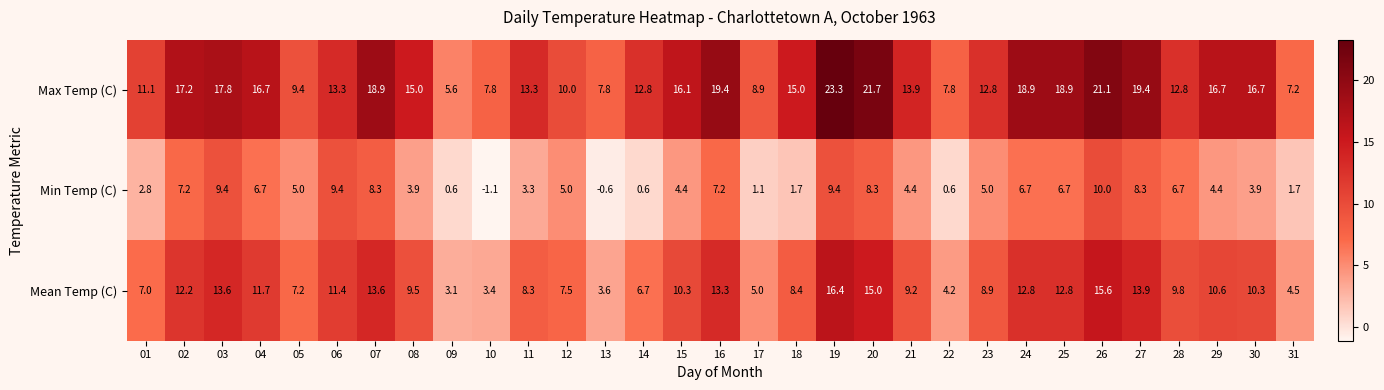

What is the maximum value shown in the chart?

23.3